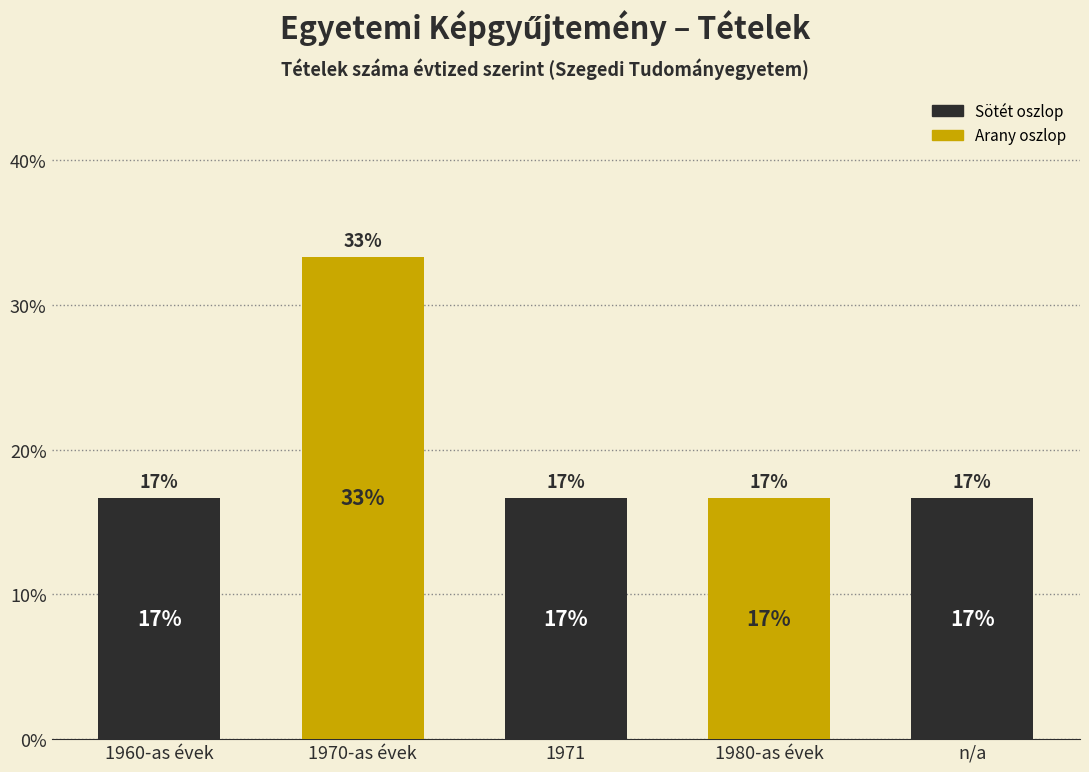

Reading left to right, extract all data points from this chart.

1960-as évek=16.7	1970-as évek=33.3	1971=16.7	1980-as évek=16.7	n/a=16.7